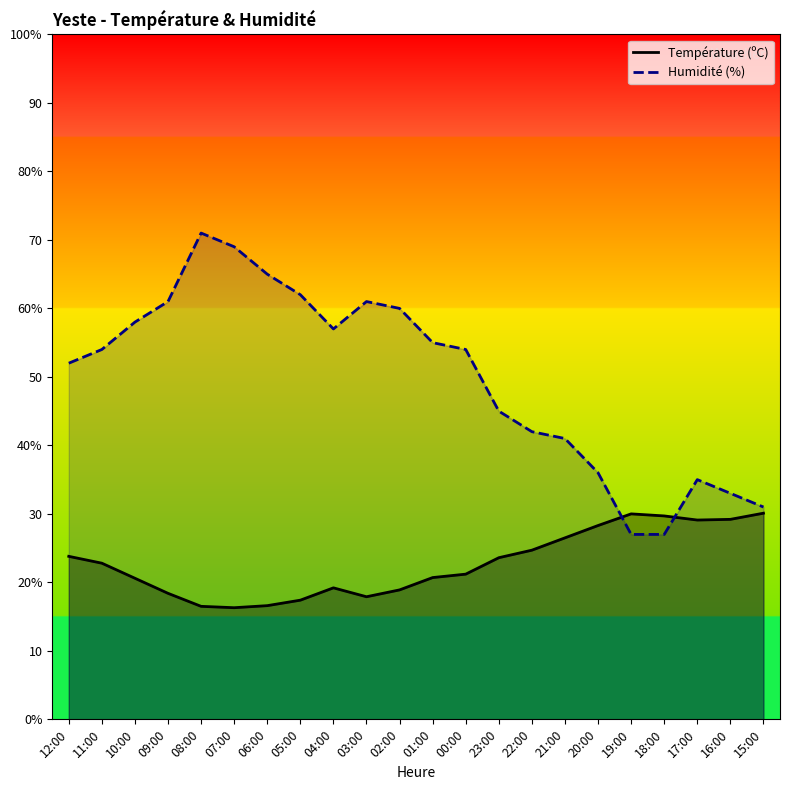

Between 03:00 and 17:00, which series saw the biggest shift?

Humidité (%)